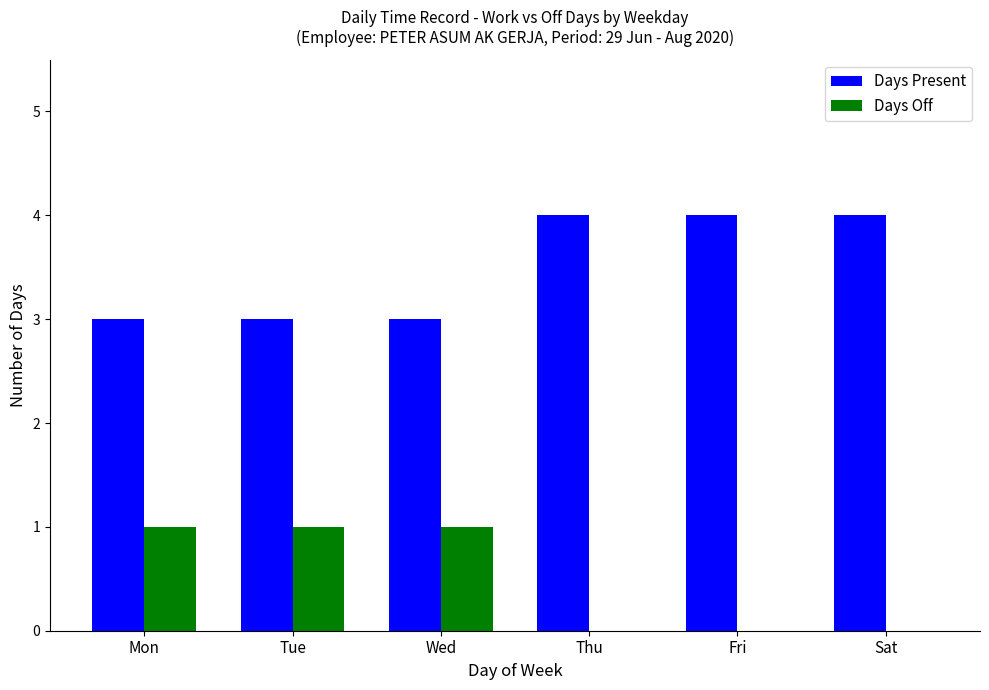

Reading left to right, transcribe all the data shown in this chart.

Days Present: 3	3	3	4	4	4
Days Off: 1	1	1	0	0	0